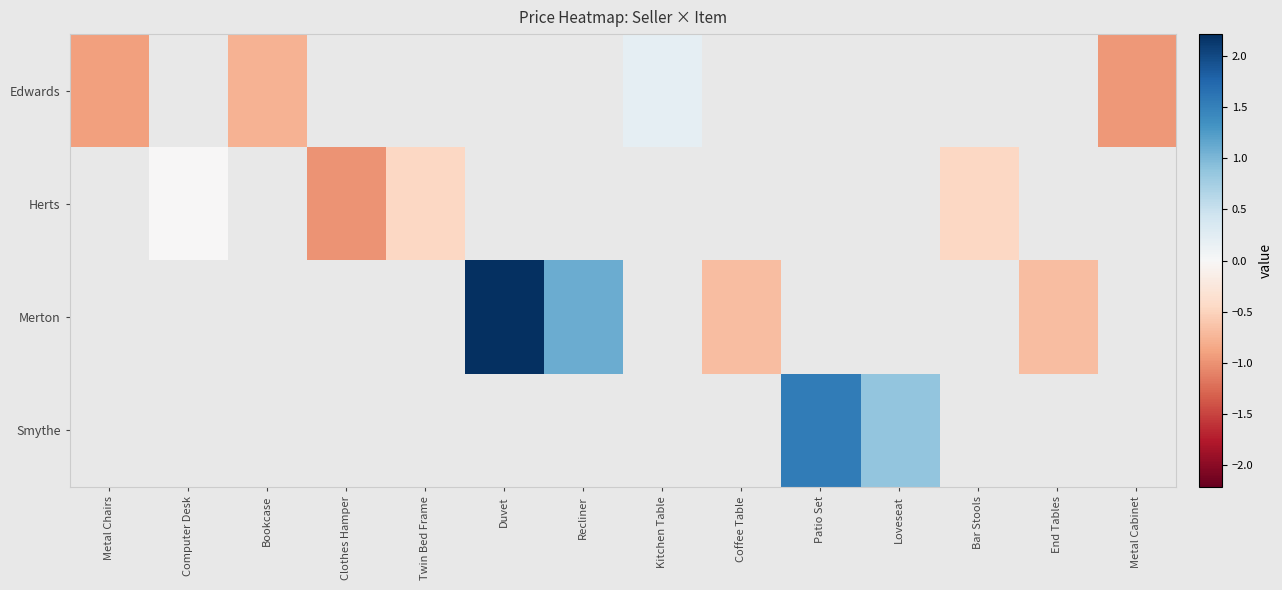

Count the number of categories in the chart.

14